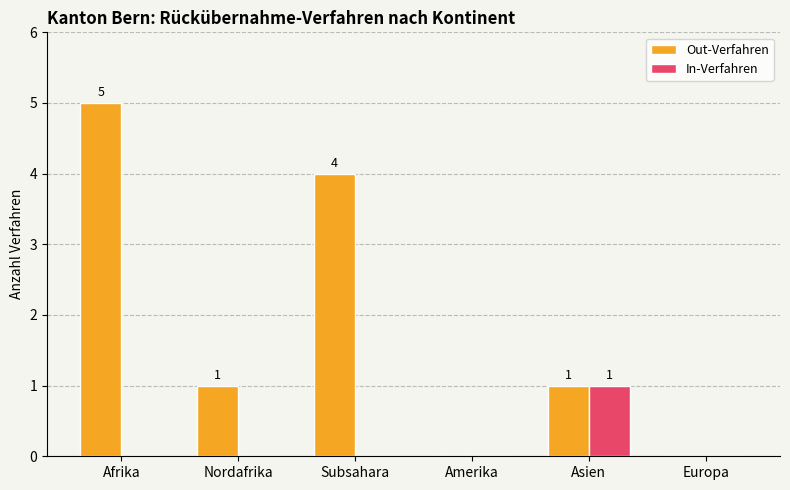

What is the sum of all Out-Verfahren values?

11